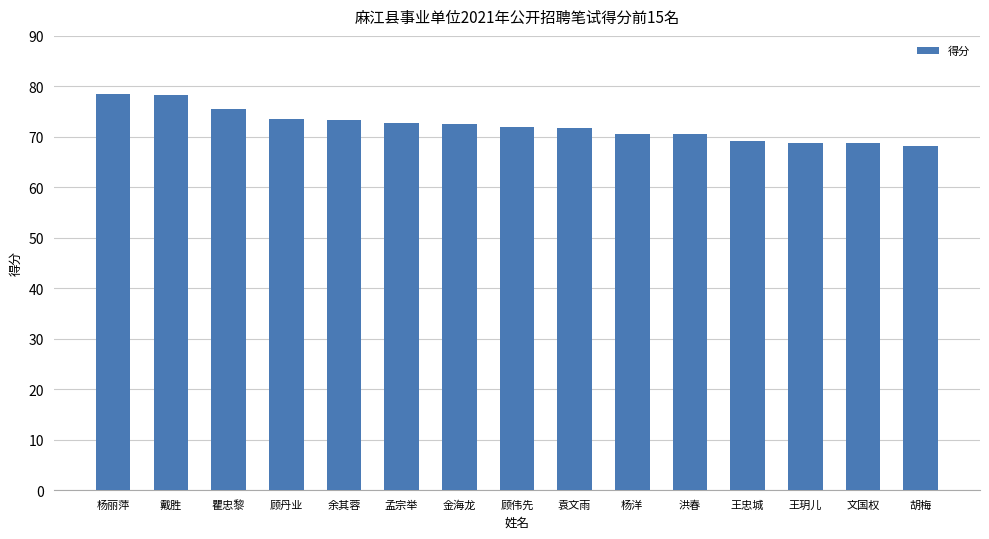

What is the value of the 7th bar from the left?

72.6